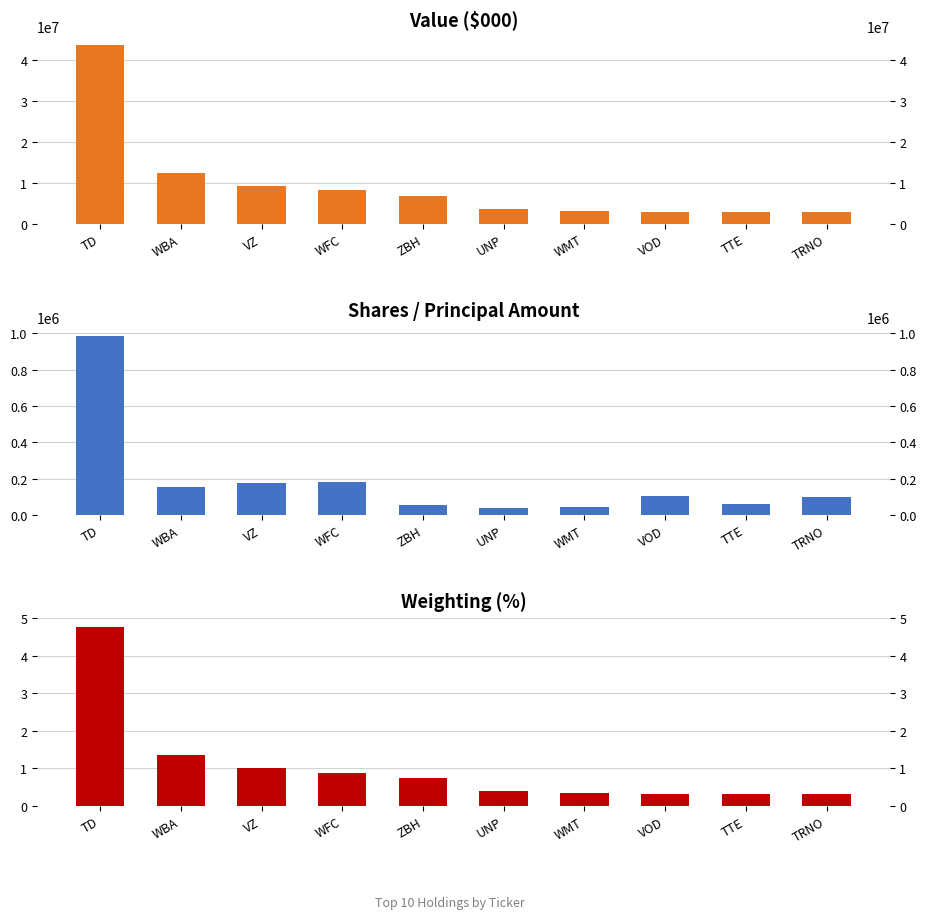

What is the spread (max minus min) of values at TTE?

2876999.7